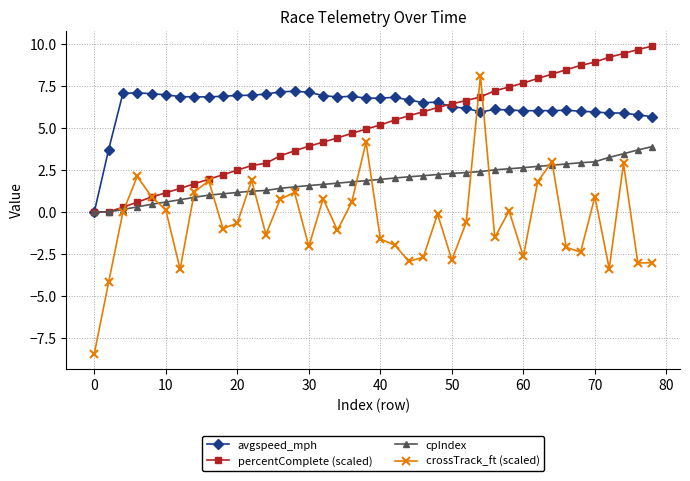

What is the value of the cpIndex point at the 36th from the left?

3.0